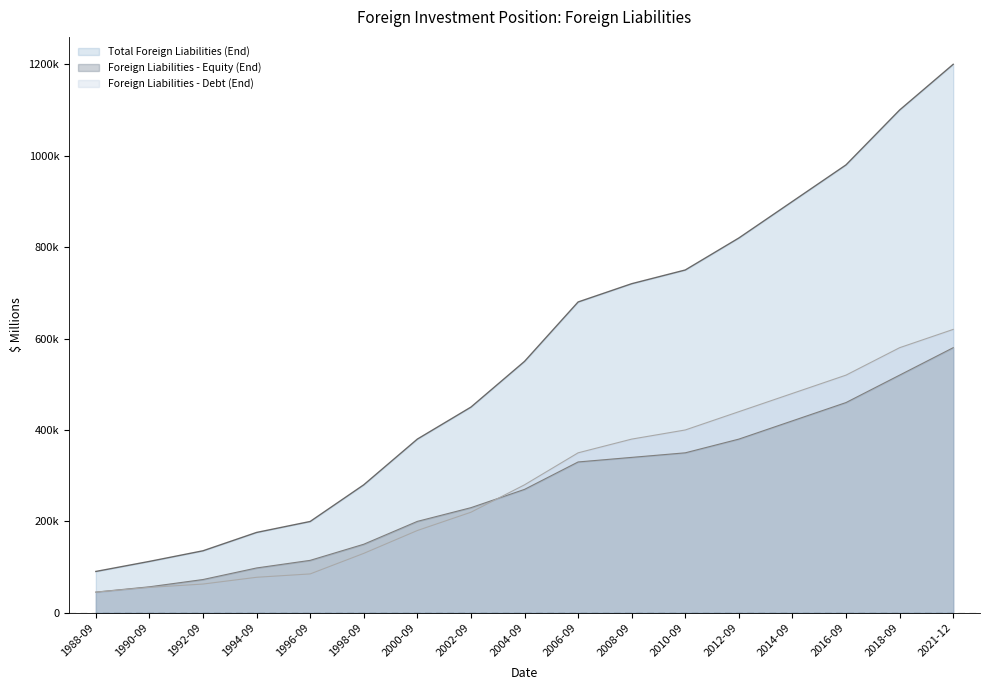

At which label is Total Foreign Liabilities (End) closest to 645216?

2006-09